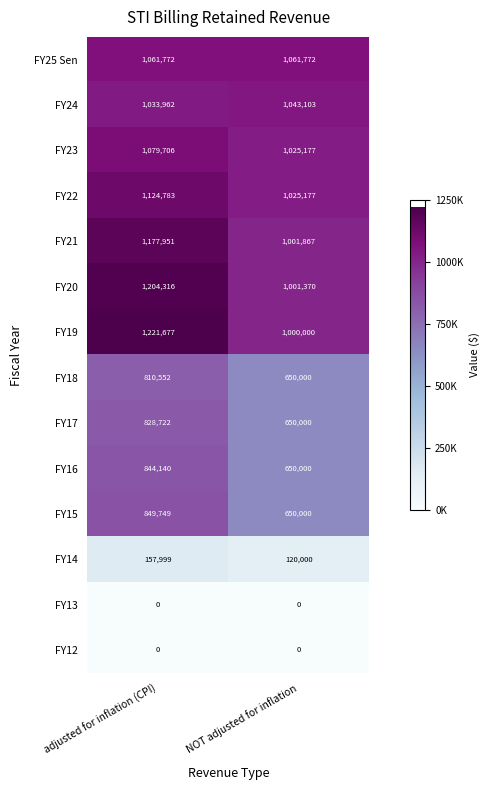

What is the average value of the FY17 series?

739361